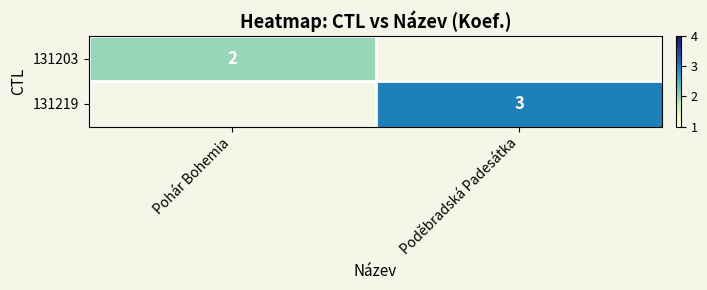

How many data points does each series have?

2